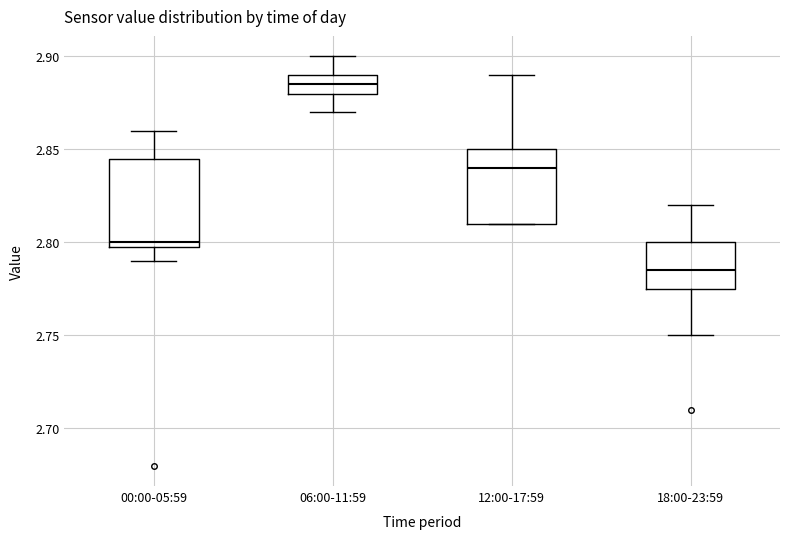

Where is the lower edge of the box for 18:00-23:59 on the y-axis? The values are not printed on the chart, so give them approximately, as read against the axis.

2.775